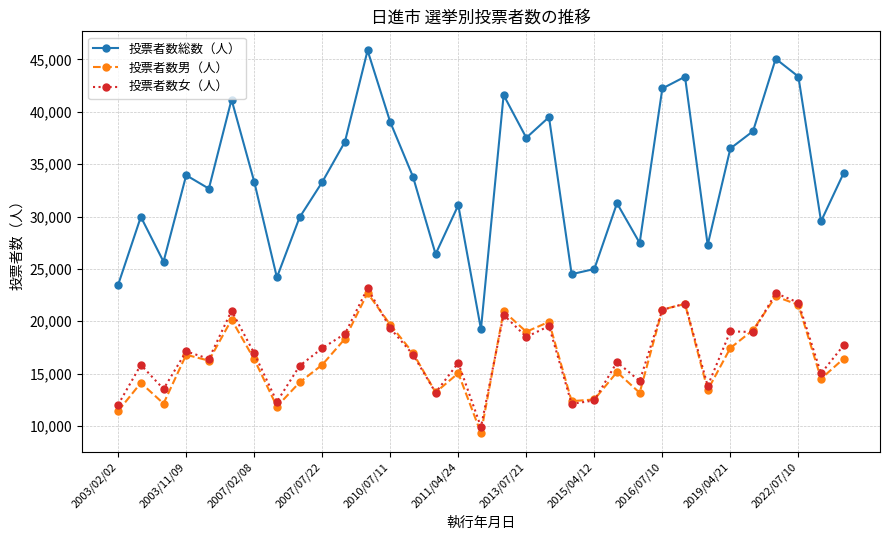

What is the value of the 投票者数男（人） point at the 1st from the left?

11443